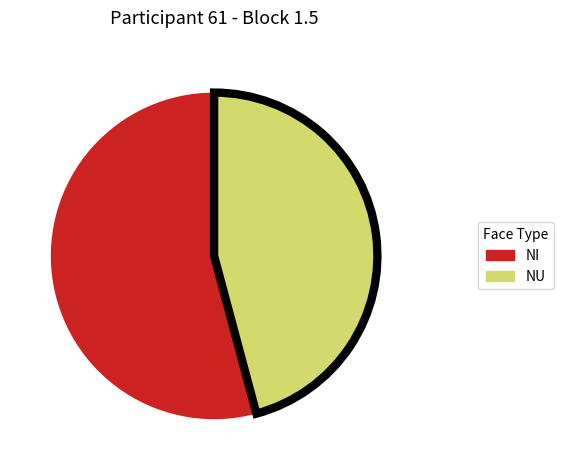

Is there any slice that represents more than half of the pie?

Yes